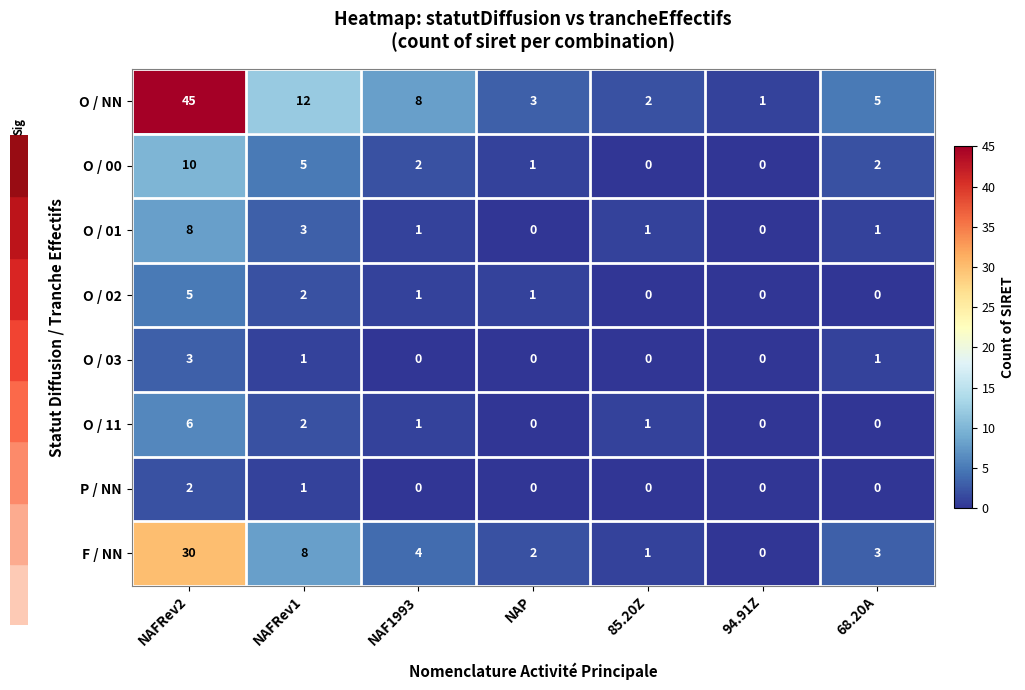

The F / NN series shows 0 at 85.20Z. True or false?

False